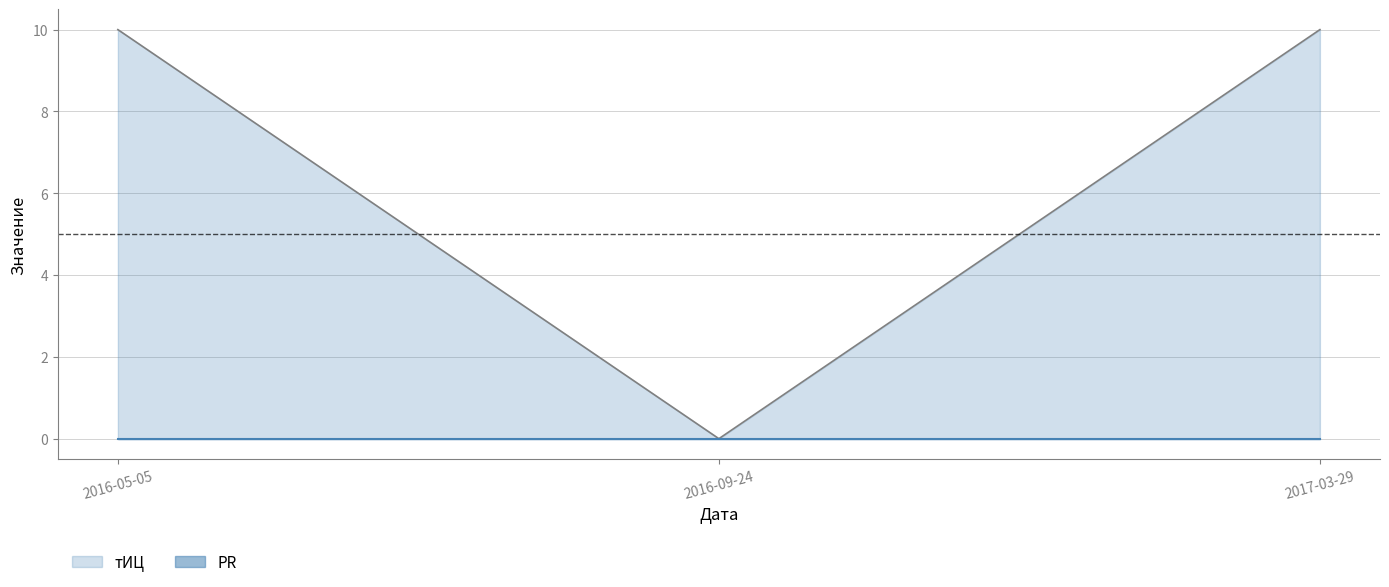

List the labels in order of PR (линия) value, largest first.

2016-05-05, 2016-09-24, 2017-03-29